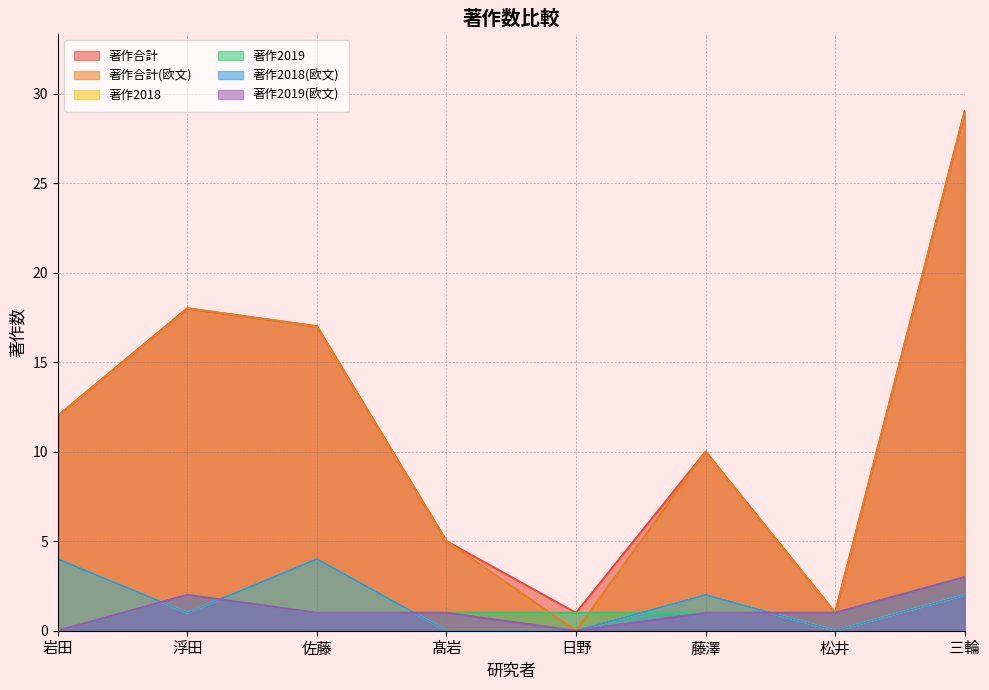

Is the value of 著作合計(欧文) at 松井 greater than the value of 著作2018 at 藤澤?

No